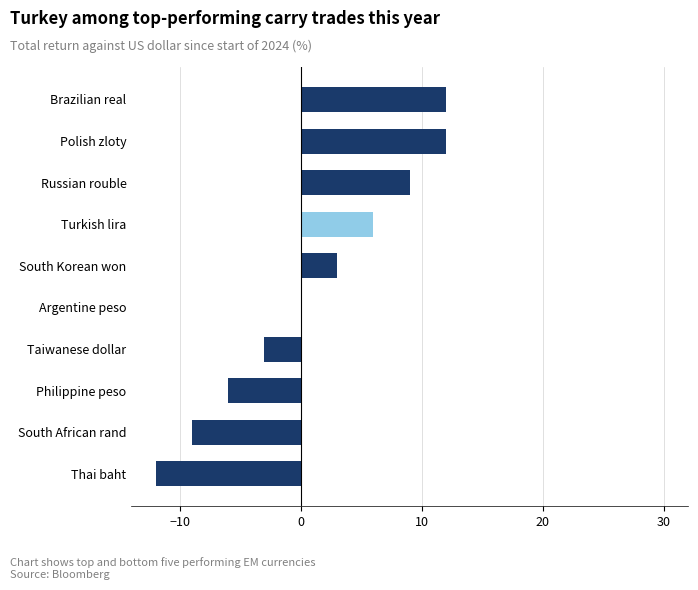

Reading bottom to top, extract all data points from this chart.

Thai baht=-12	South African rand=-9	Philippine peso=-6	Taiwanese dollar=-3	Argentine peso=0	South Korean won=3	Turkish lira=6	Russian rouble=9	Polish zloty=12	Brazilian real=12